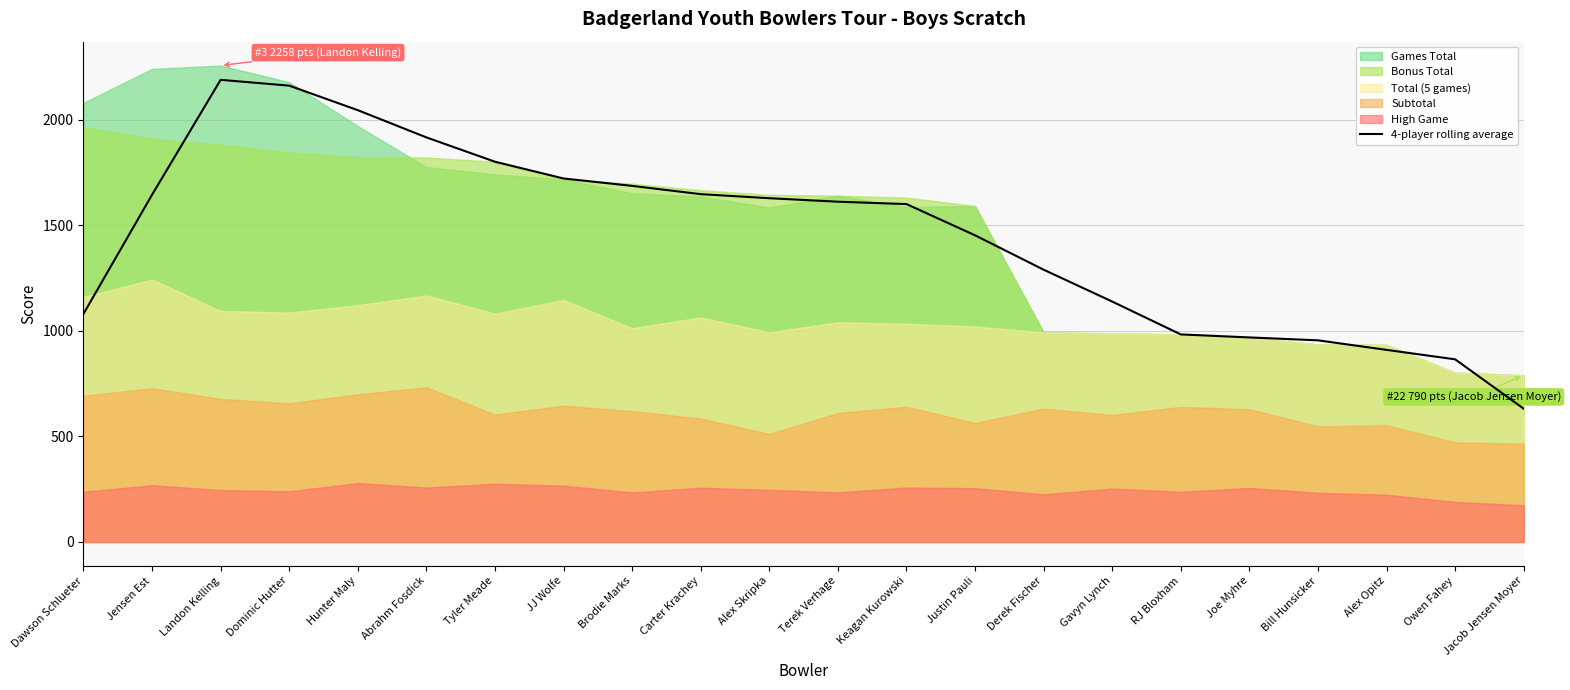

Reading right to left, transcribe all the data shown in this chart.

Jacob Jensen Moyer=631.5	Owen Fahey=865.5	Alex Opitz=910.2	Bill Hunsicker=955.5	Joe Myhre=969.2	RJ Bloxham=983.5	Gavyn Lynch=1139.2	Derek Fischer=1290.2	Justin Pauli=1453.2	Keagan Kurowski=1601.2	Terek Verhage=1612.5	Alex Skripka=1629.0	Carter Krachey=1648.2	Brodie Marks=1687.5	JJ Wolfe=1722.5	Tyler Meade=1802.0	Abrahm Fosdick=1917.2	Hunter Maly=2046.2	Dominic Hutter=2162.5	Landon Kelling=2190.0	Jensen Est=1645.2	Dawson Schlueter=1080.8